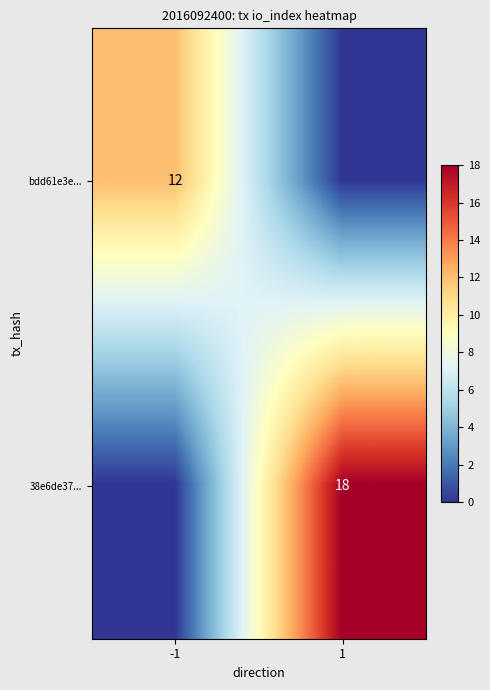

The value of bdd61e3e... at -1 is 12. True or false?

True